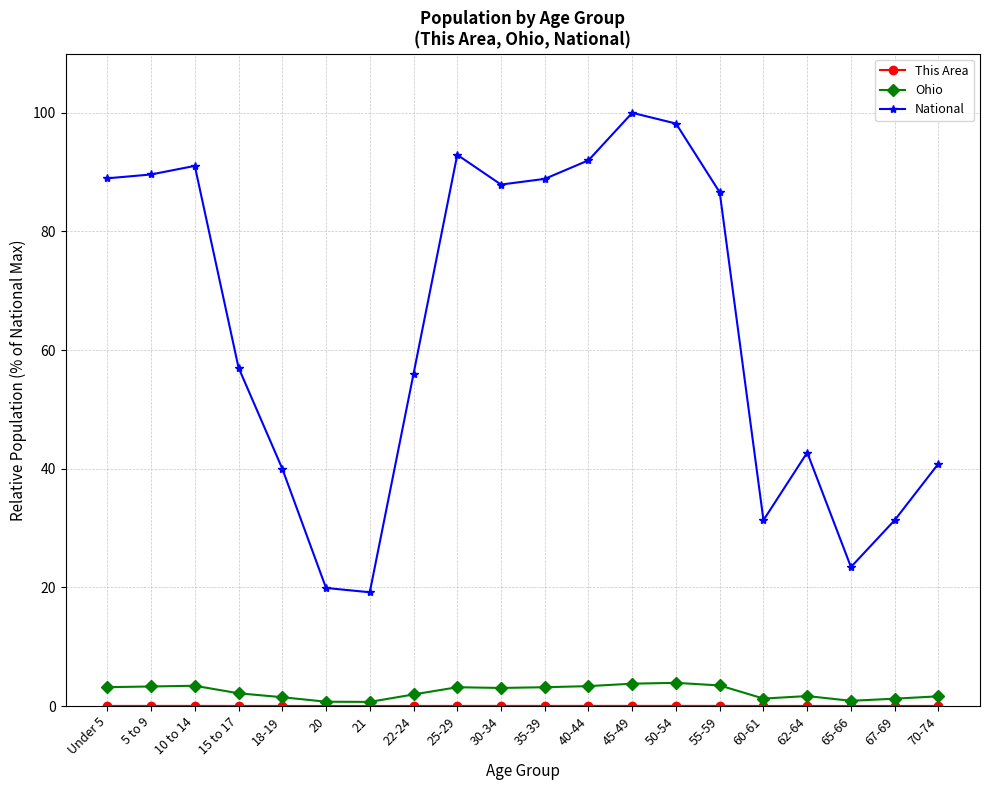

What is the label of the 13th point from the right?

22-24